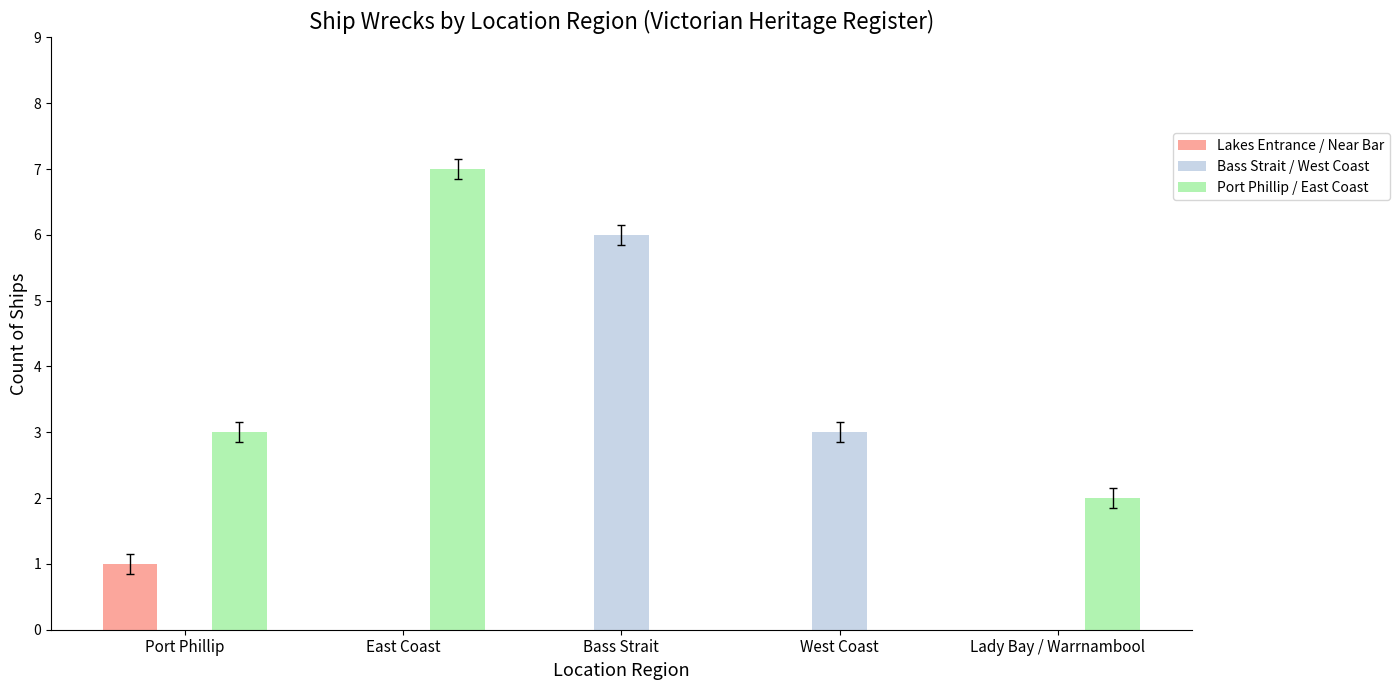

At which label does Lakes Entrance / Near Bar reach its peak?

Port Phillip